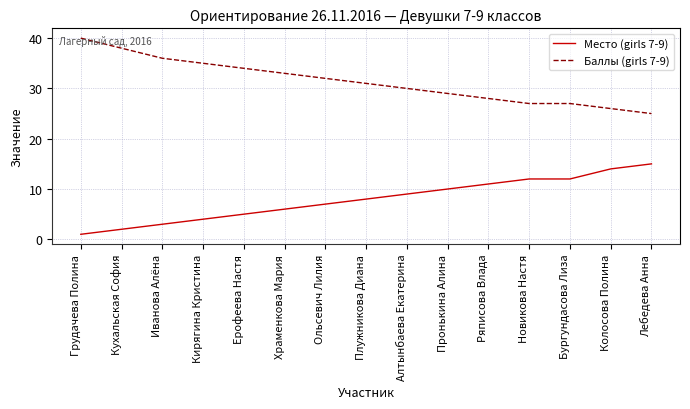

True or false: Баллы (girls 7-9) and Место (girls 7-9) intersect in this chart.

False